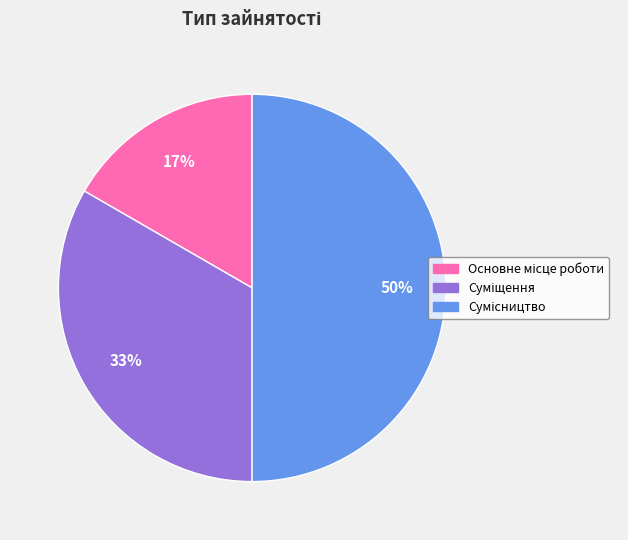

To the nearest percent, what is the average slice percentage?

33%